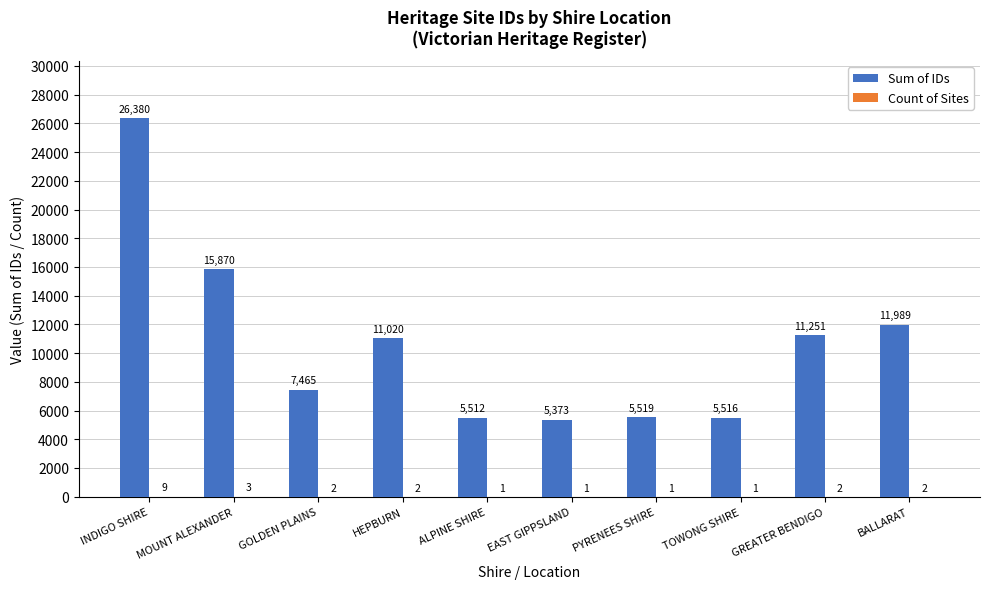

At which category is the sum across all series the highest?

INDIGO SHIRE